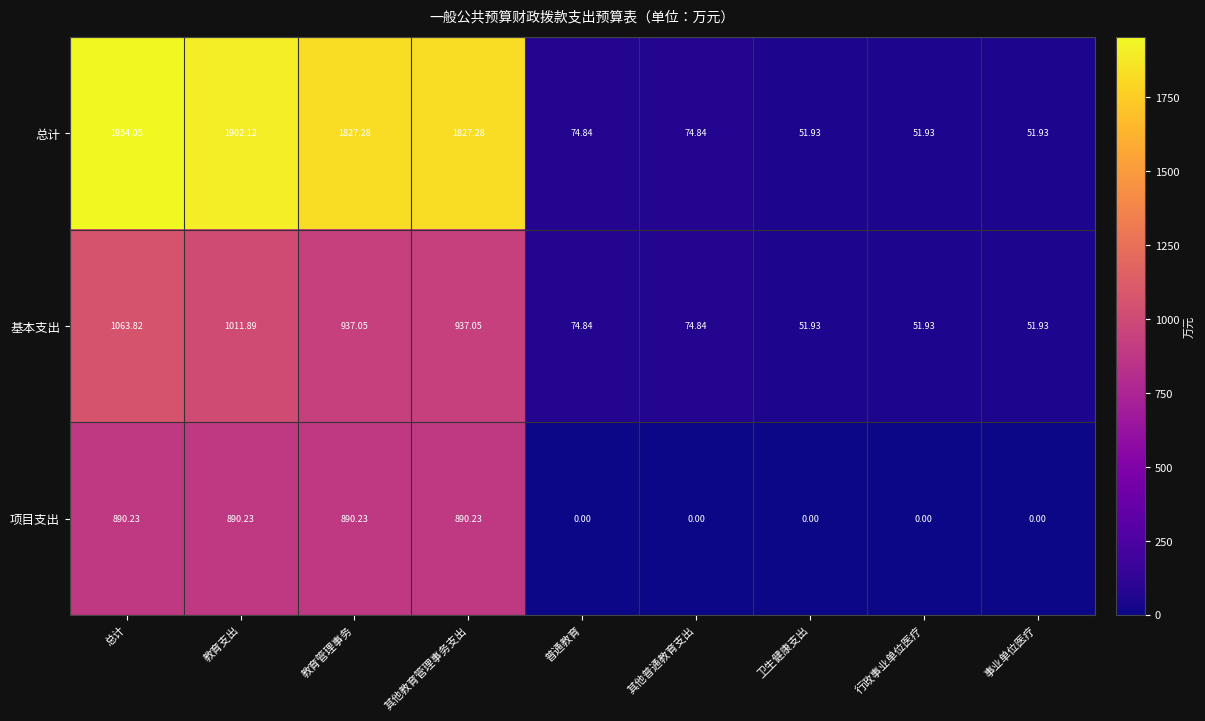

Which series has the largest range (max minus min)?

总计